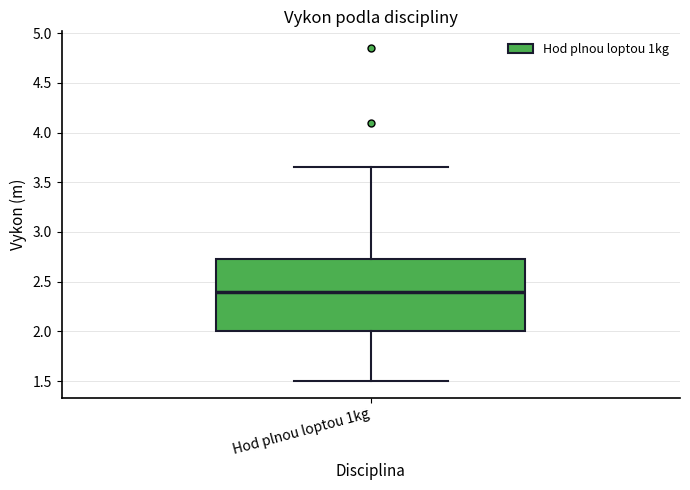

Transcribe this box plot: give where the median line is, the range the box spans, and where the two whiskers end, as read against the y-axis. The values are not printed on the chart, so give them approximately, as read against the axis.

median 2.40, box 2.00 to 2.75, whiskers 1.50 to 3.65